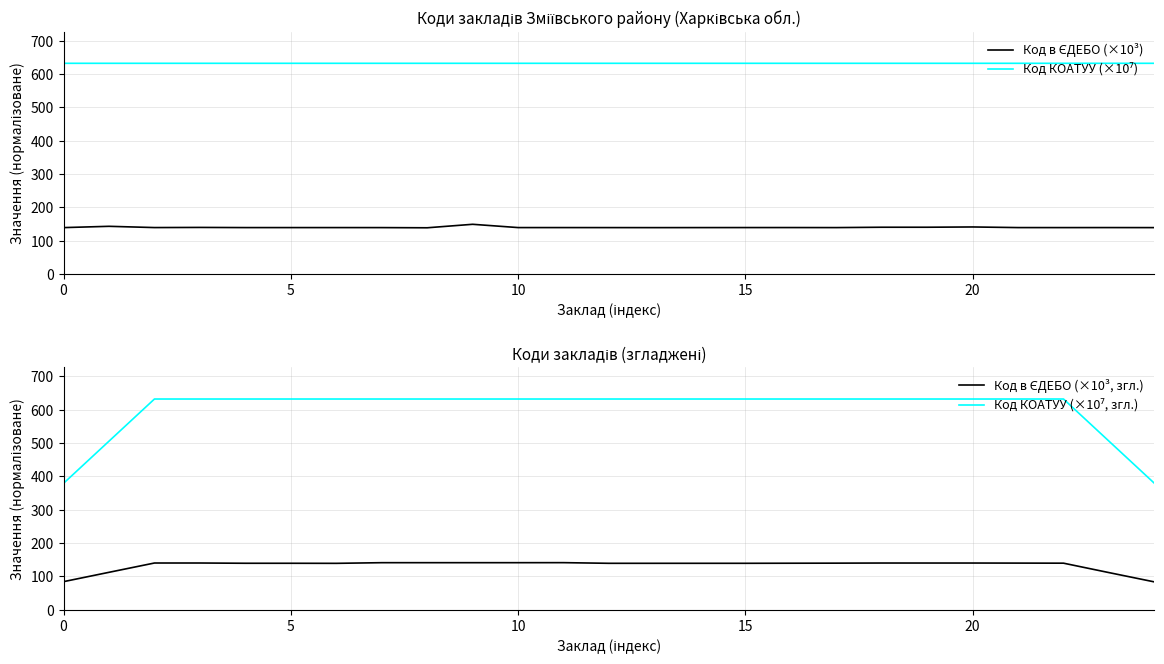

True or false: Код КОАТУУ (×10⁷) and Код в ЄДЕБО (×10³) cross at least once.

False